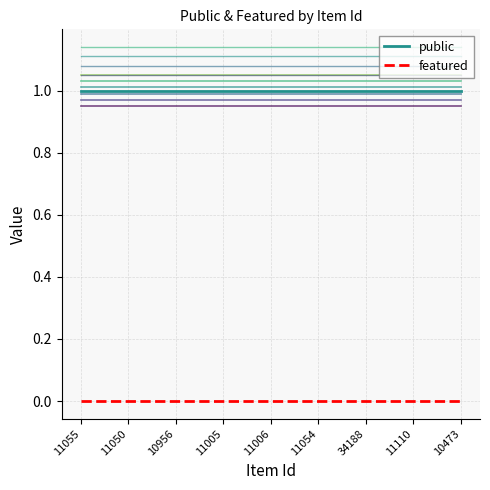

What position from the right is 34188?

3